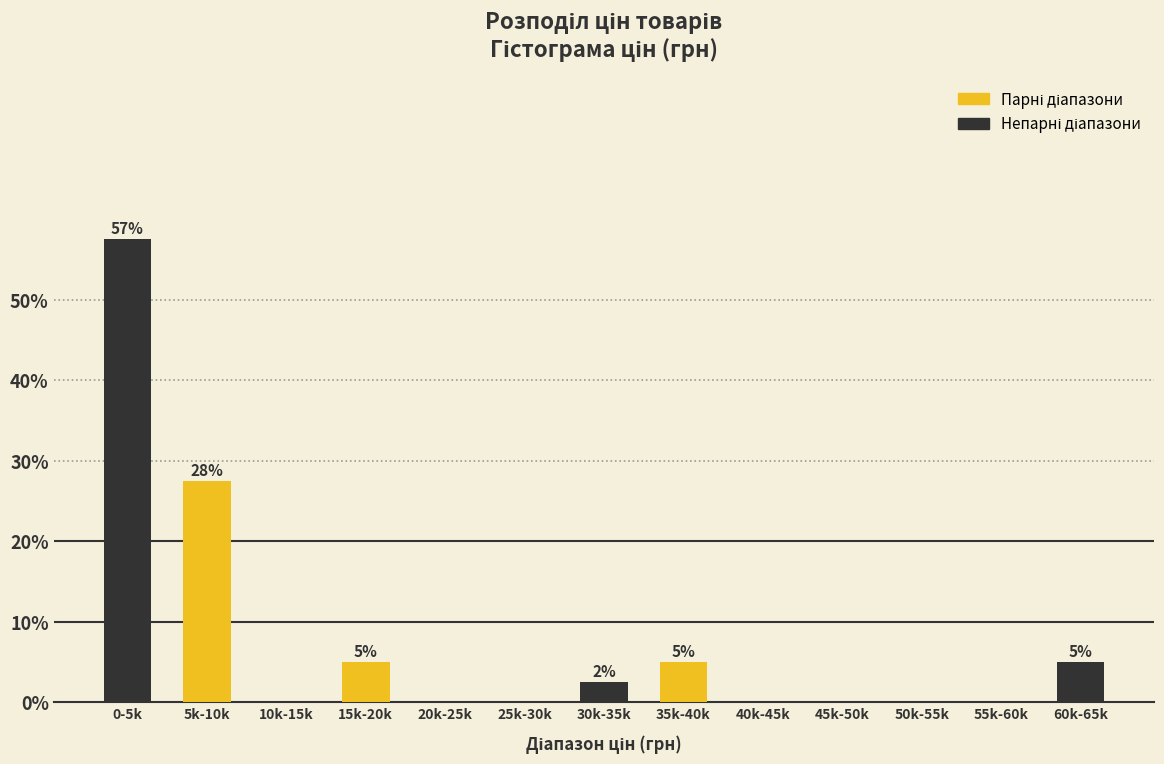

Reading left to right, extract all data points from this chart.

0-5k=57.5	5k-10k=27.5	10k-15k=0.0	15k-20k=5.0	20k-25k=0.0	25k-30k=0.0	30k-35k=2.5	35k-40k=5.0	40k-45k=0.0	45k-50k=0.0	50k-55k=0.0	55k-60k=0.0	60k-65k=5.0